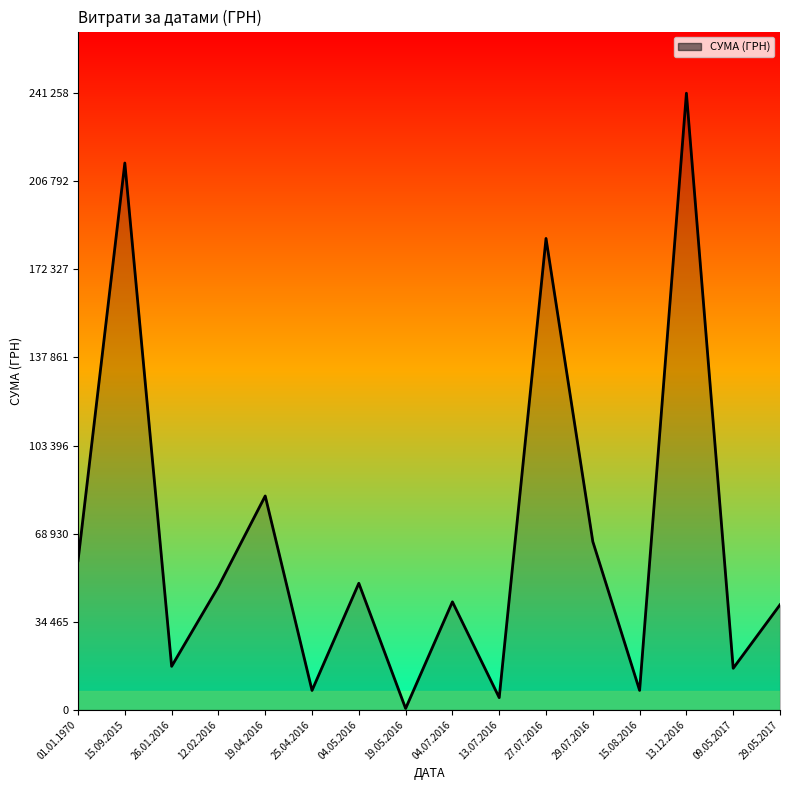

Is this an area chart (filled region under the line)?

Yes